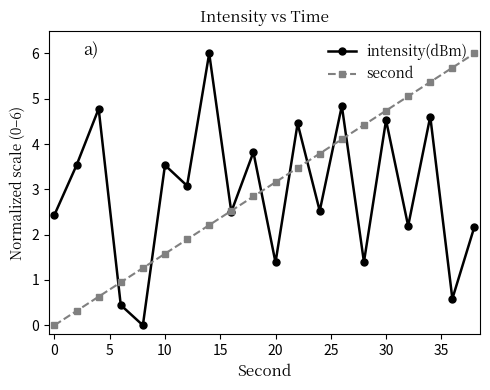

What is the value of the intensity(dBm) point at the 13th from the left?

2.5